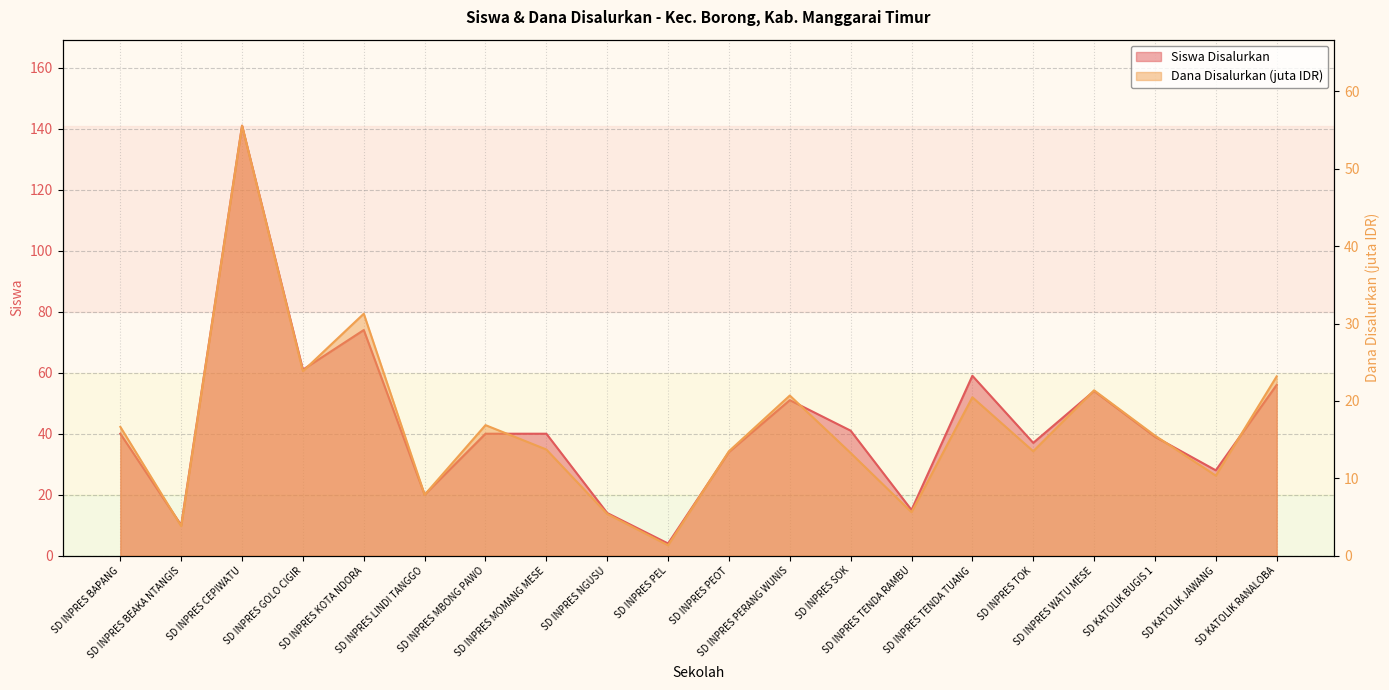

Which label corresponds to the largest value in the chart?

SD INPRES CEPIWATU